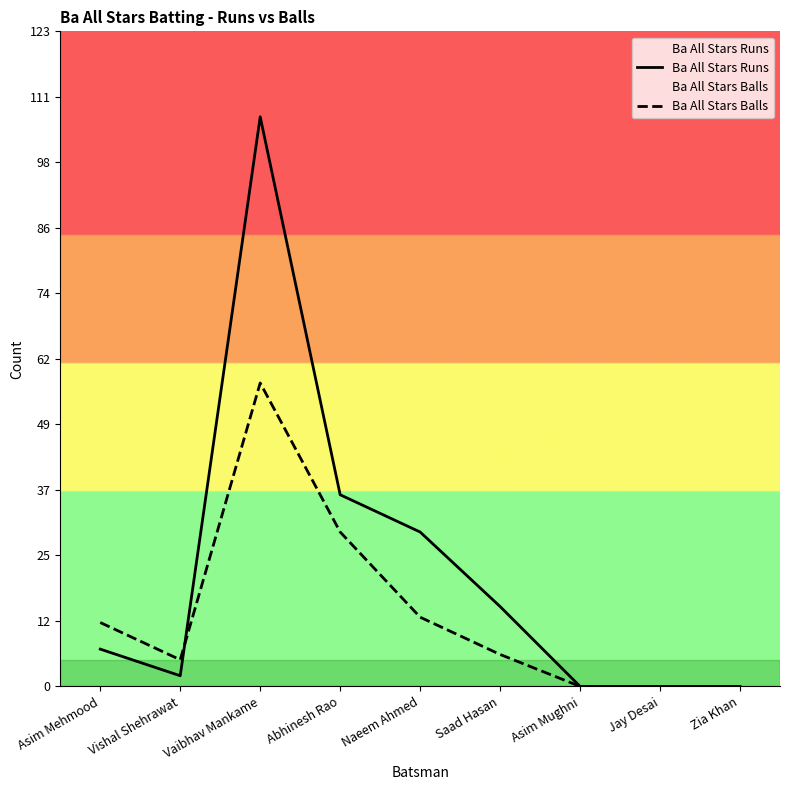

At Jay Desai, list the series in order from smallest to largest.

Ba All Stars Runs, Ba All Stars Balls